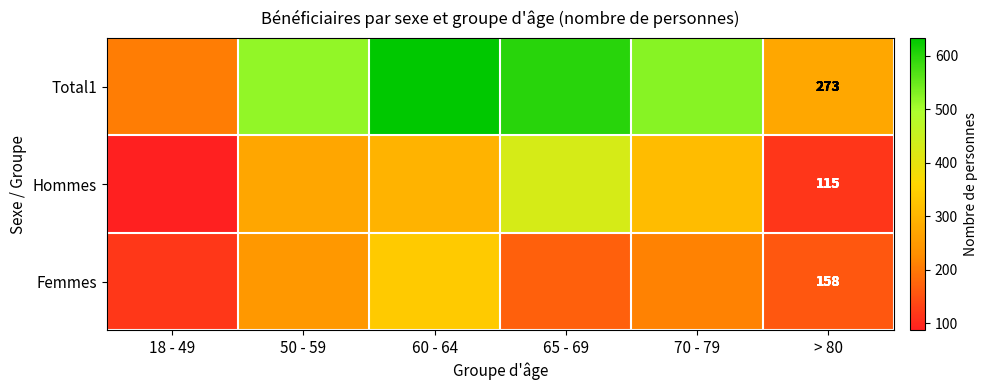

What is the highest value of the Hommes series?

430